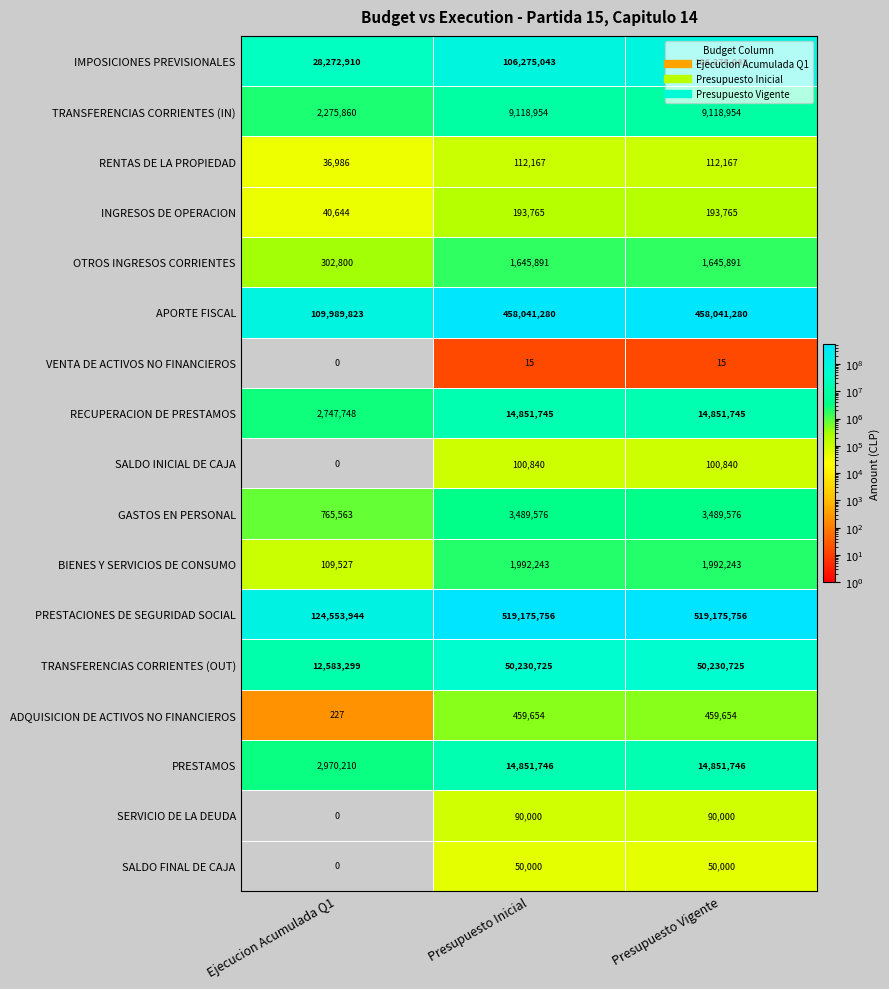

The value of SERVICIO DE LA DEUDA at Ejecucion Acumulada Q1 is 0. True or false?

True